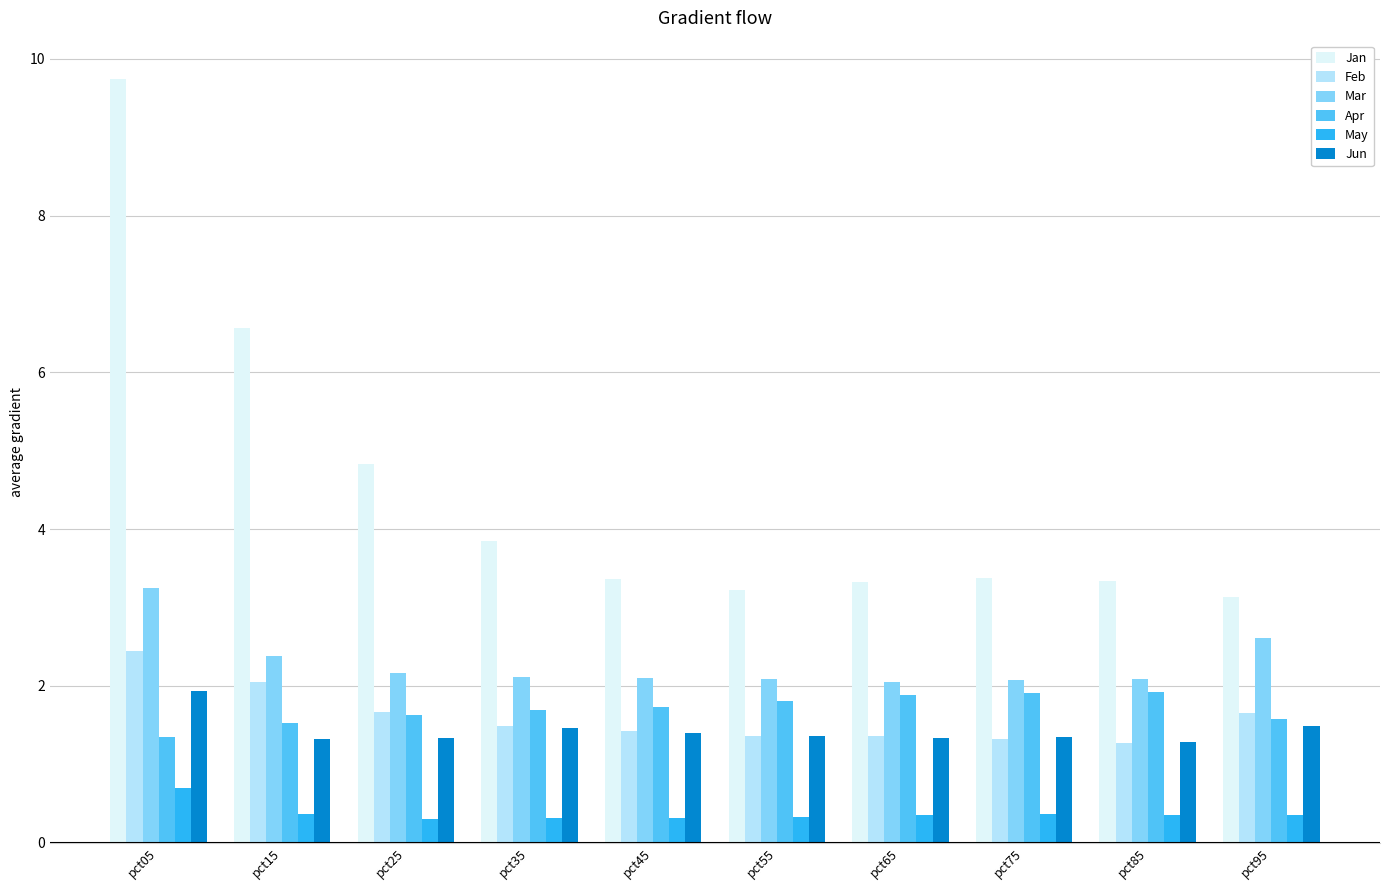

What is the value of the Feb bar at the 1st from the left?

2.5